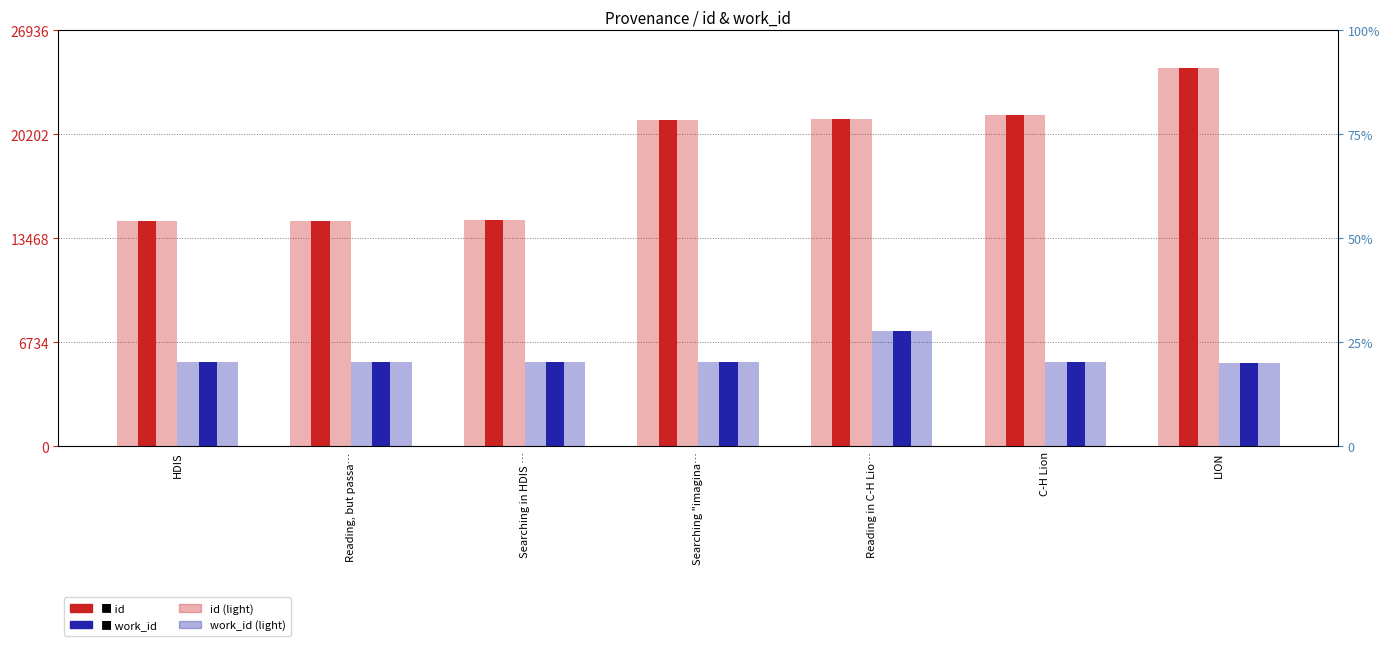

At which category is the sum across all series the highest?

LION